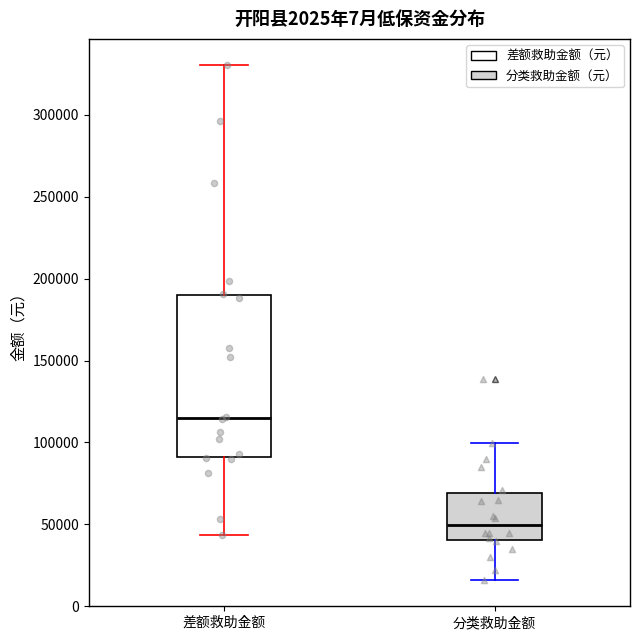

Which box's median line is the highest?

差额救助金额